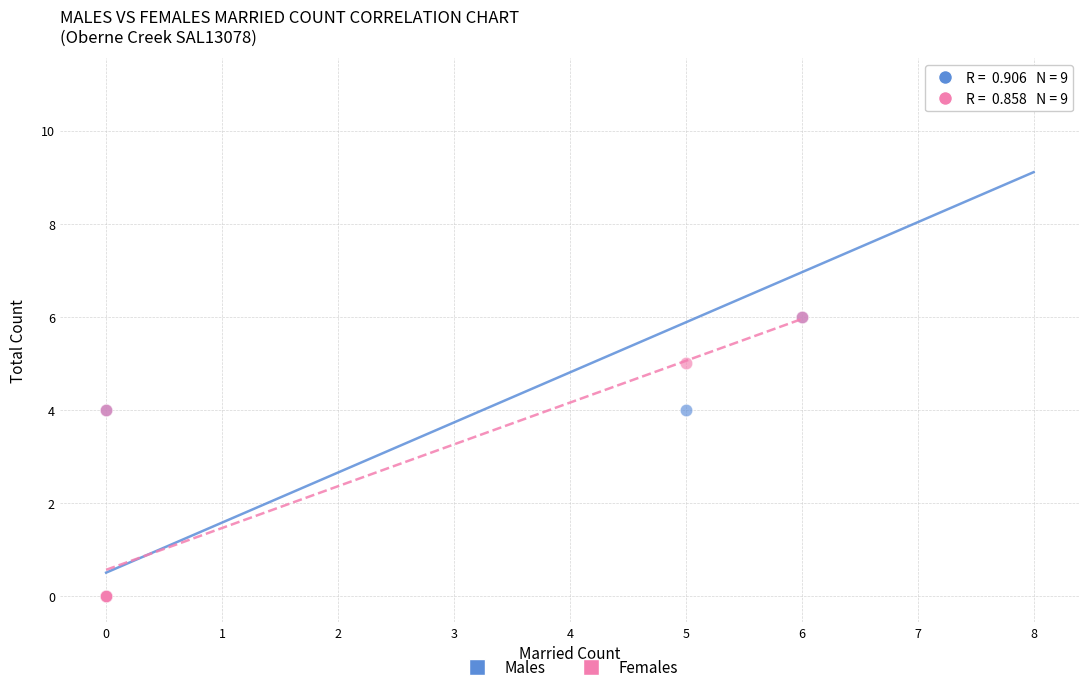

Which series reaches the maximum Y coordinate?

Males